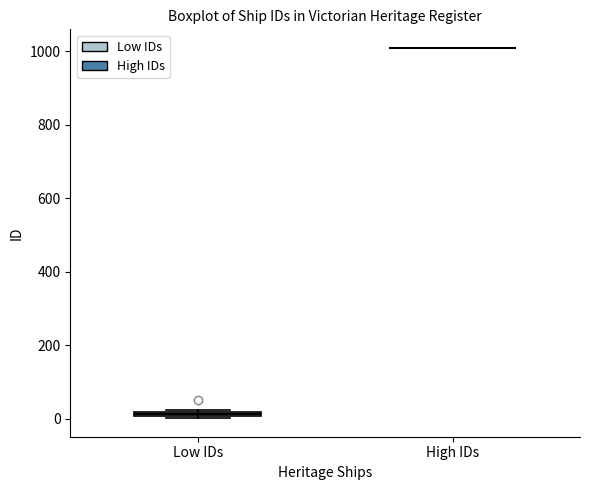

Where is the upper edge of the box for Low IDs on the y-axis? The values are not printed on the chart, so give them approximately, as read against the axis.

20